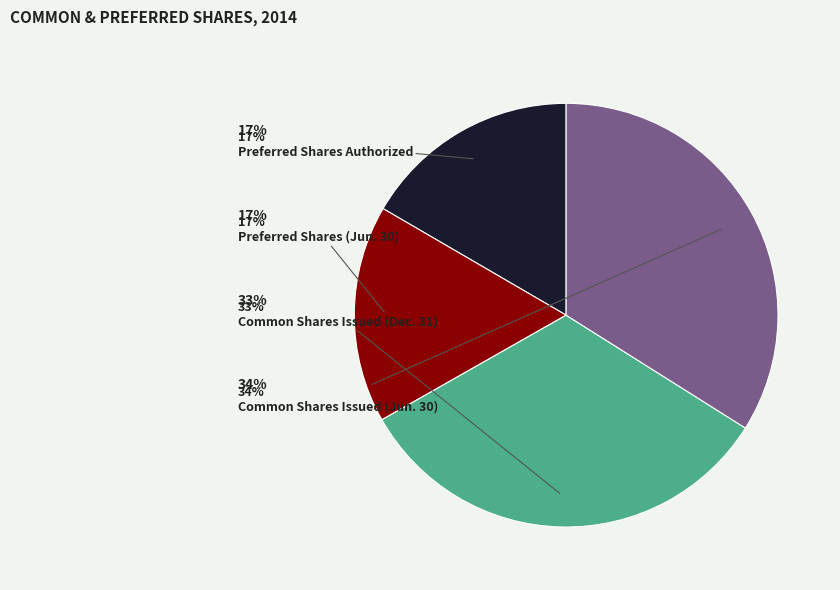

Is there any slice that represents more than half of the pie?

No